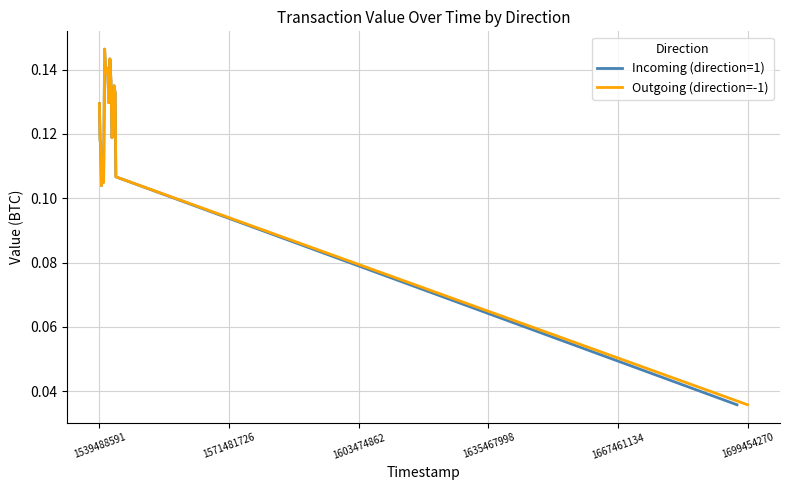

Where is Outgoing (direction=-1) nearest to the value 0?

1699454270